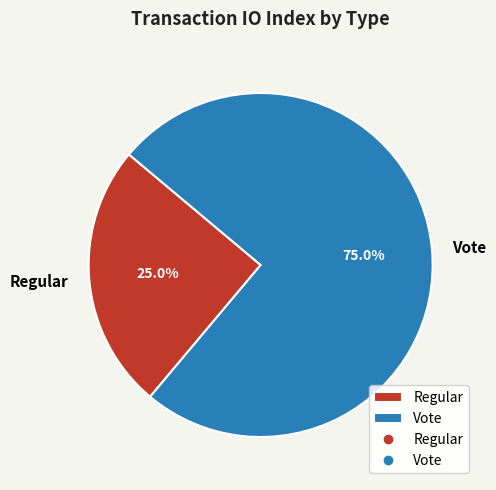

Which slice represents more than half of the pie?

Vote